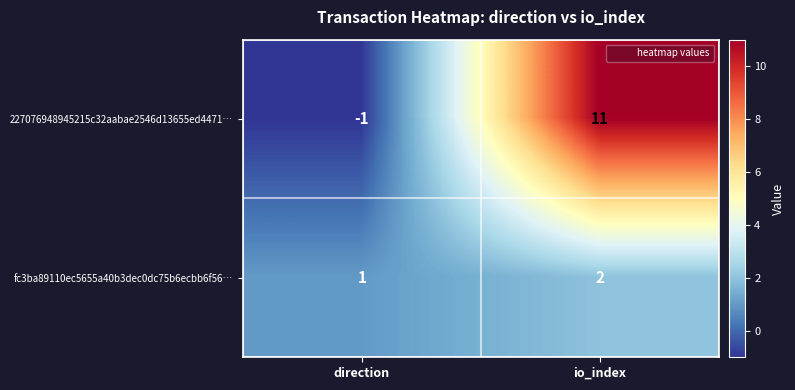

Read the 227076948945215c32aabae2546d13655ed4471… value at io_index, to the nearest 5.

10